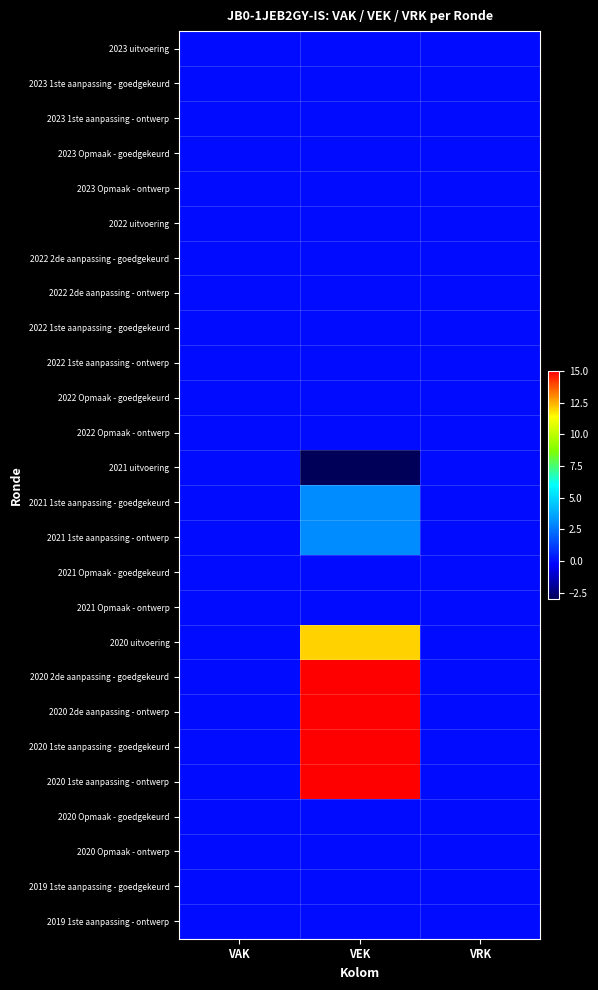

List the series in order of their peak value, lowest first.

2023 uitvoering, 2023 1ste aanpassing - goedgekeurd, 2023 1ste aanpassing - ontwerp, 2023 Opmaak - goedgekeurd, 2023 Opmaak - ontwerp, 2022 uitvoering, 2022 2de aanpassing - goedgekeurd, 2022 2de aanpassing - ontwerp, 2022 1ste aanpassing - goedgekeurd, 2022 1ste aanpassing - ontwerp, 2022 Opmaak - goedgekeurd, 2022 Opmaak - ontwerp, 2021 uitvoering, 2021 Opmaak - goedgekeurd, 2021 Opmaak - ontwerp, 2020 Opmaak - goedgekeurd, 2020 Opmaak - ontwerp, 2019 1ste aanpassing - goedgekeurd, 2019 1ste aanpassing - ontwerp, 2021 1ste aanpassing - goedgekeurd, 2021 1ste aanpassing - ontwerp, 2020 uitvoering, 2020 2de aanpassing - goedgekeurd, 2020 2de aanpassing - ontwerp, 2020 1ste aanpassing - goedgekeurd, 2020 1ste aanpassing - ontwerp